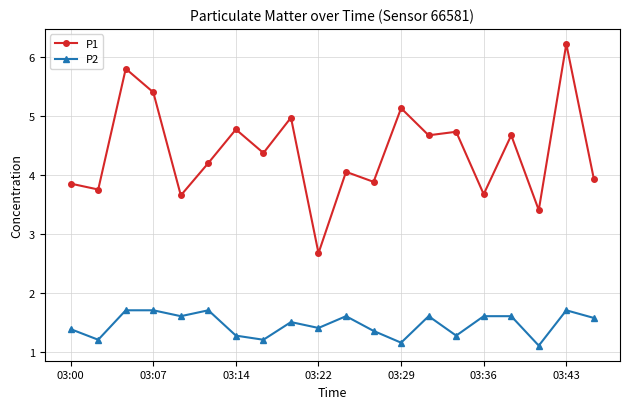

What is the value of the P2 point at the 10th from the left?

1.4